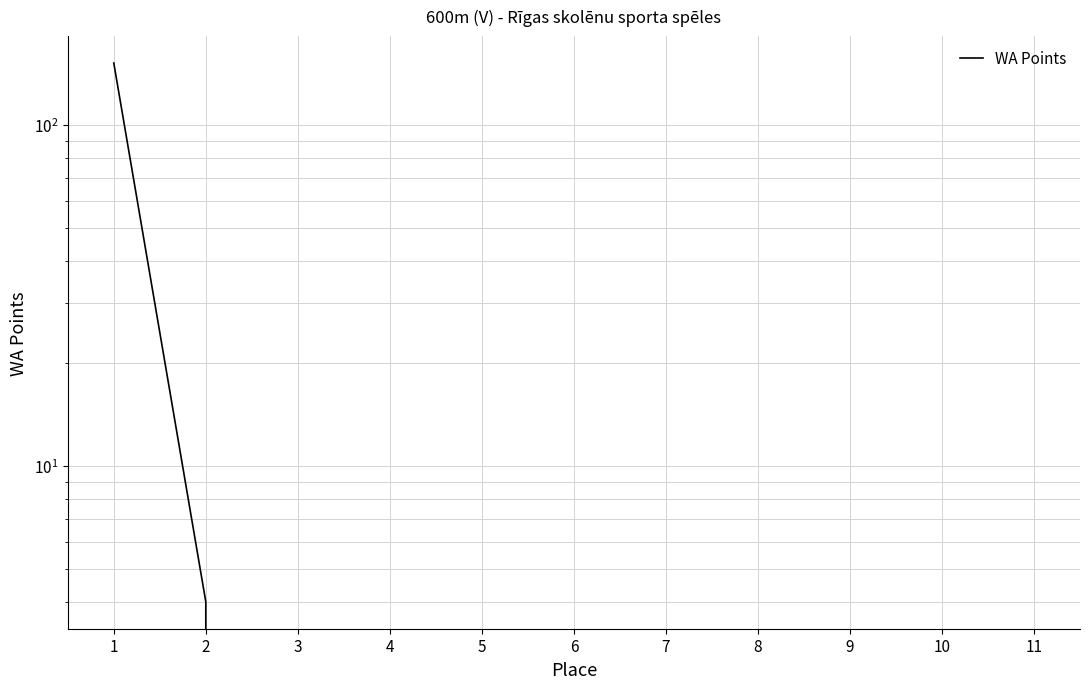

The chart shows a value of 72 at 4. True or false?

False